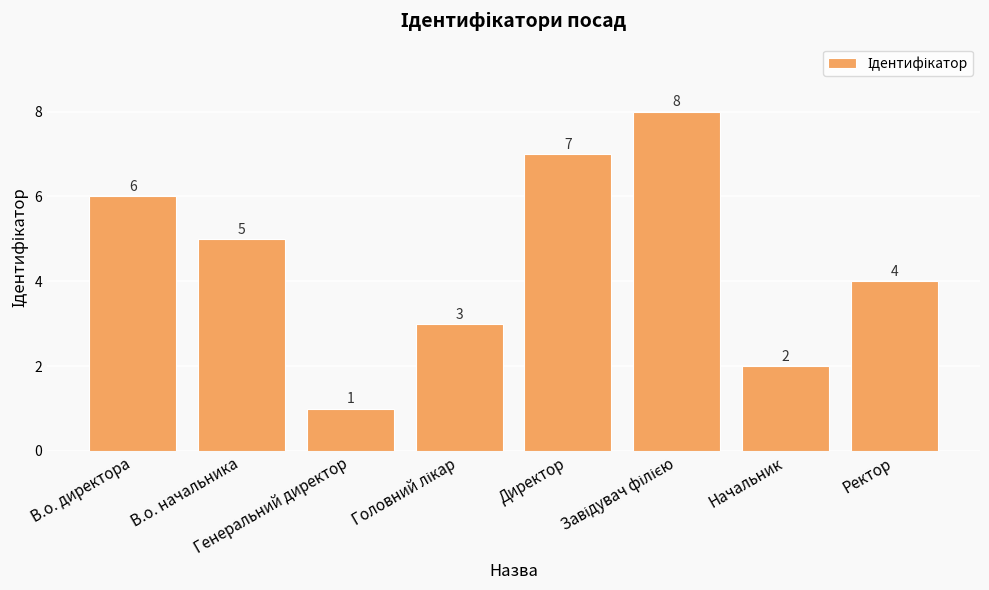

How many values are between 3 and 7?

5